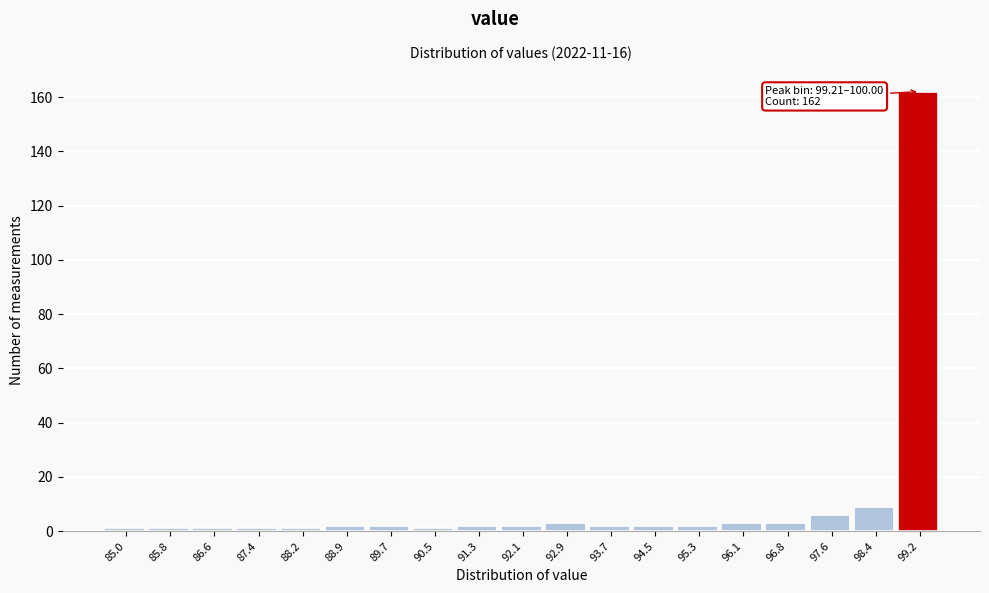

Reading left to right, what are all the values shown in this chart?

85.0=1	85.8=1	86.6=1	87.4=1	88.2=1	88.9=2	89.7=2	90.5=1	91.3=2	92.1=2	92.9=3	93.7=2	94.5=2	95.3=2	96.1=3	96.8=3	97.6=6	98.4=9	99.2=162